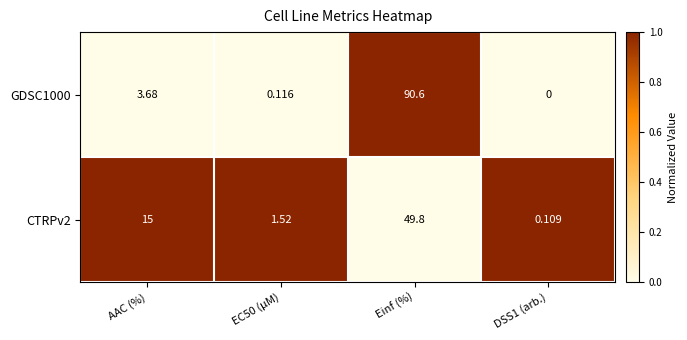

Where is CTRPv2 nearest to the value 24?

AAC (%)